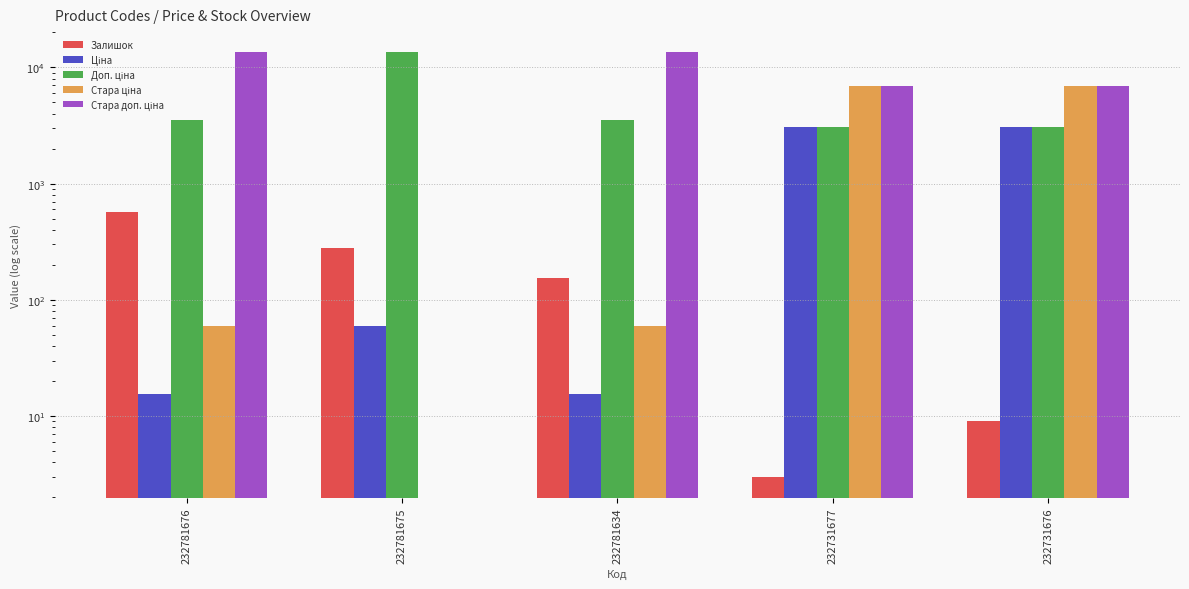

What is the highest value of the Ціна series?

3094.7